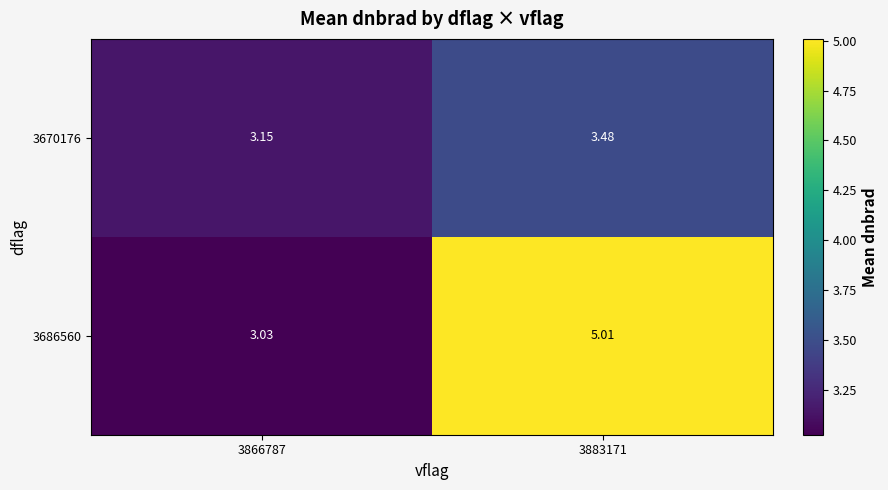

Is the value of 3686560 at 3883171 greater than the value of 3670176 at 3883171?

Yes